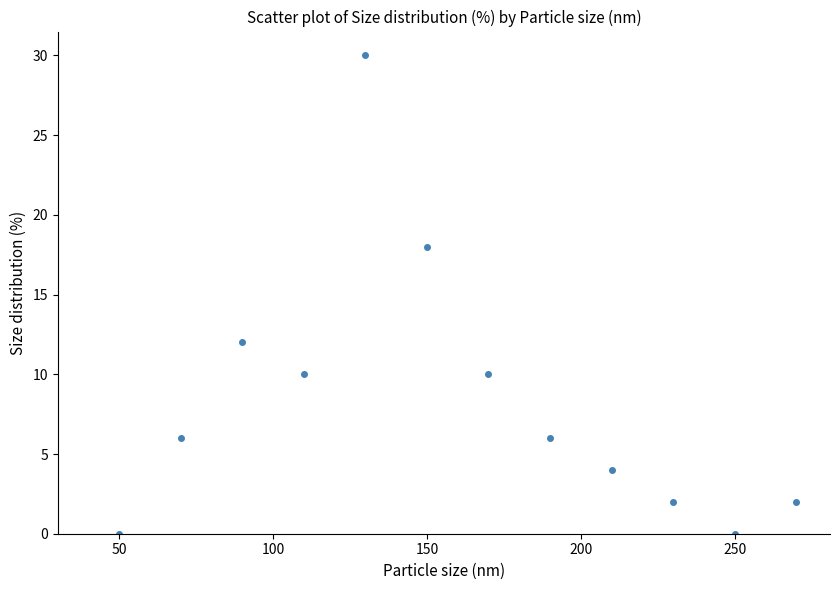

What is the average Y value?

8